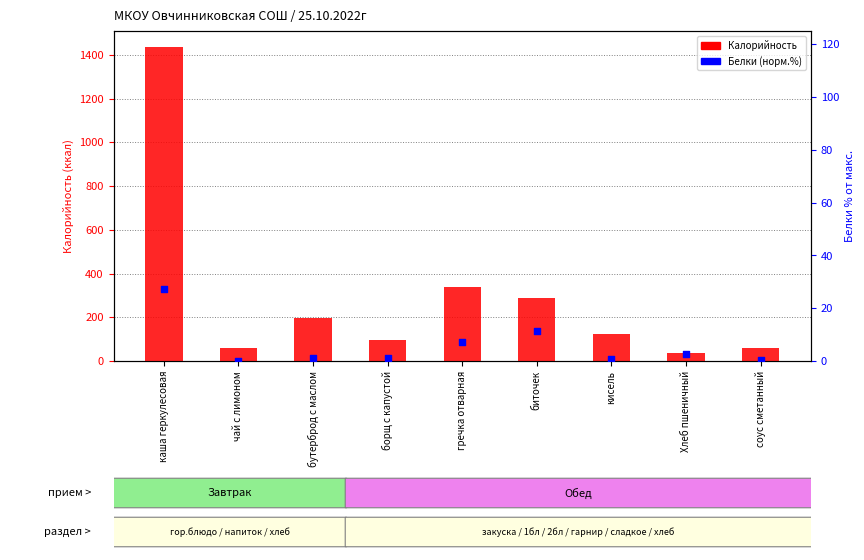

Which series has the largest total across all categories?

Калорийность